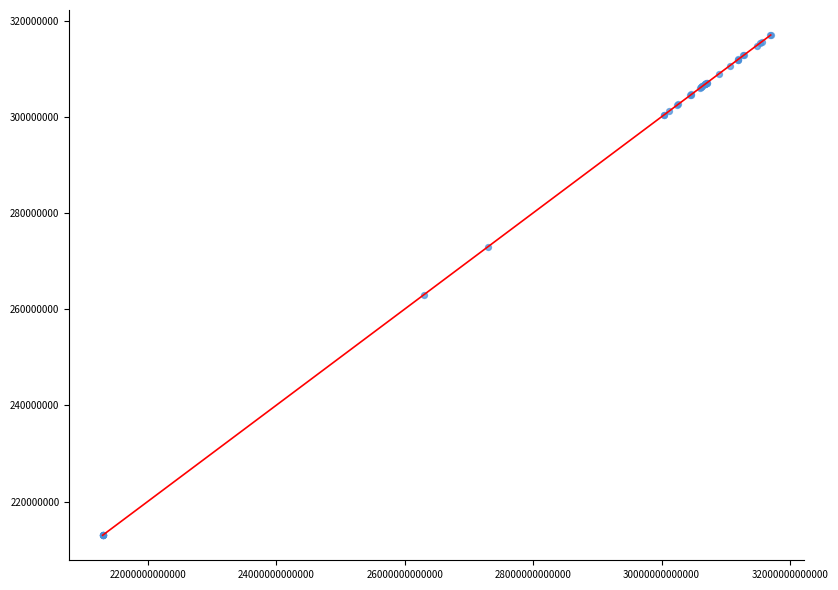

What Y value in the scatter plot is closest to 264993242?

263005282